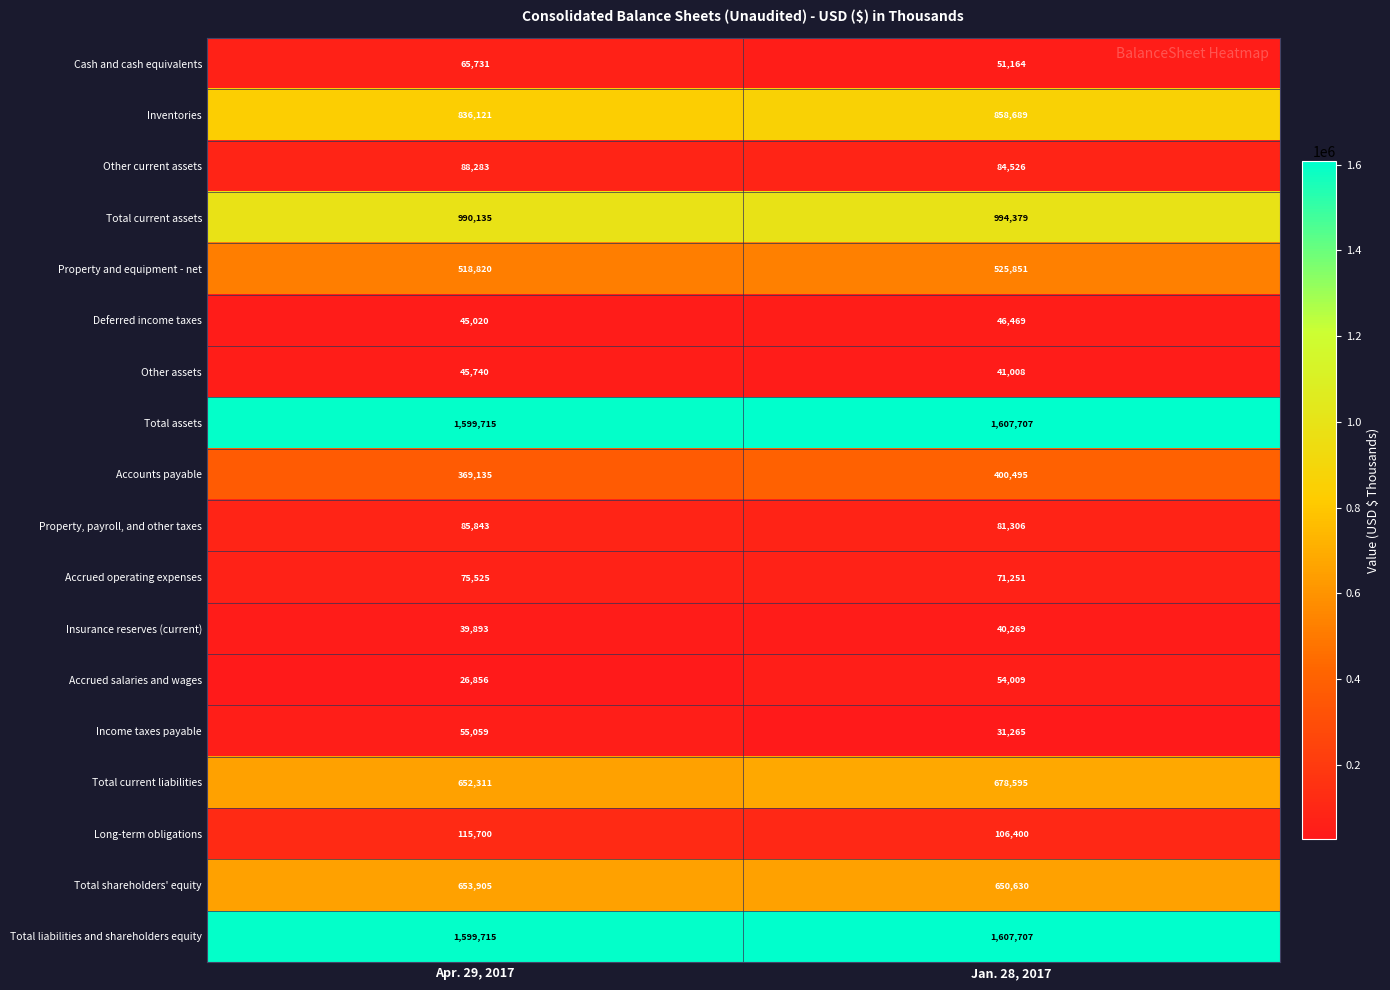

Is it true that Insurance reserves (current) equals 53311 at Jan. 28, 2017?

False